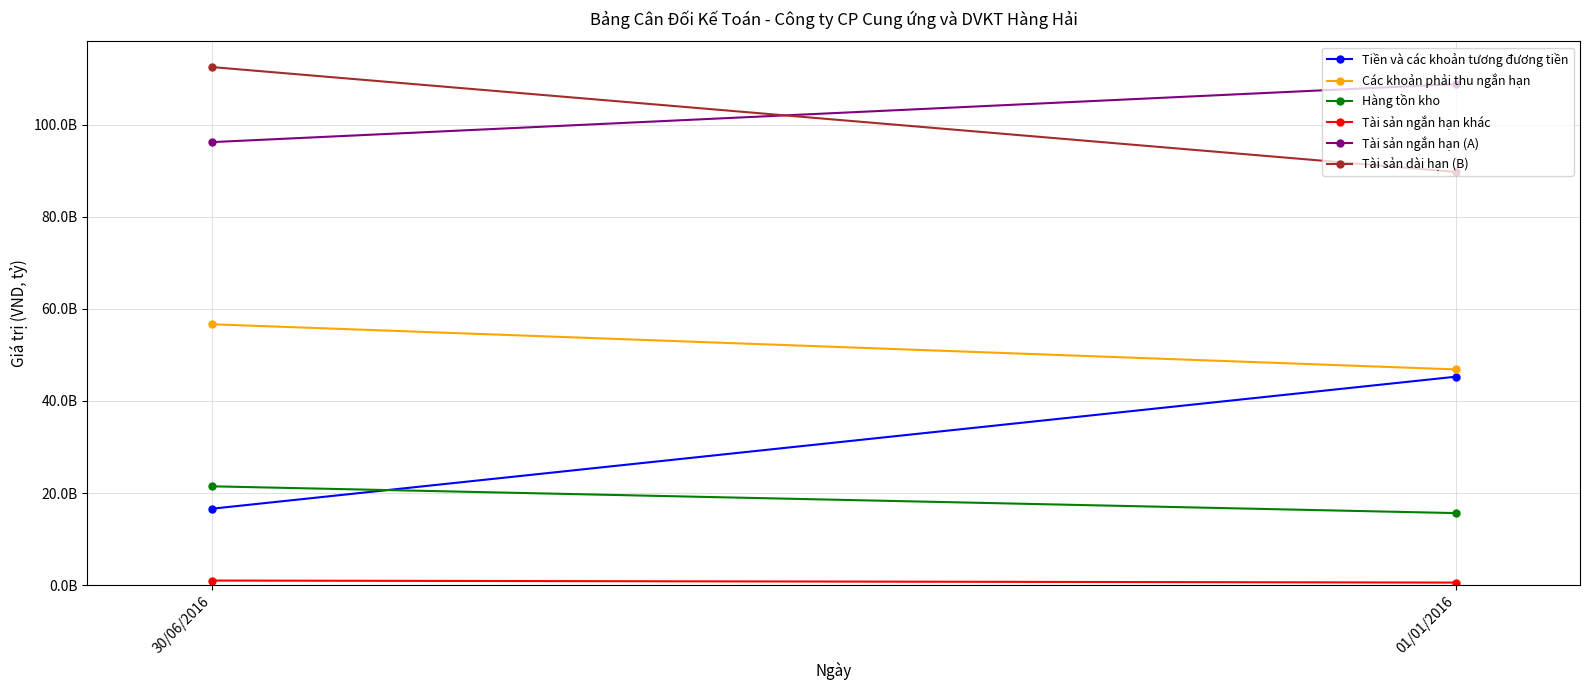

Which has a higher value, 30/06/2016 or 01/01/2016?

01/01/2016